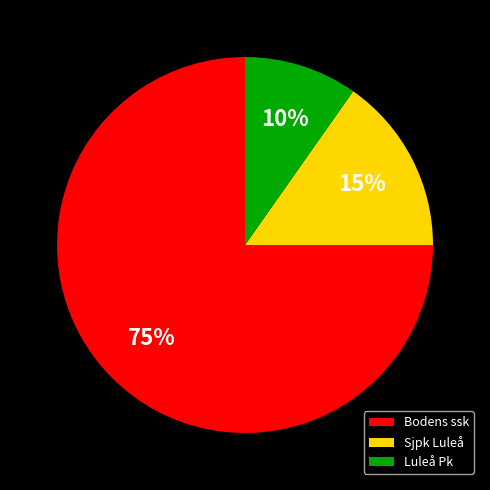

What percentage is the Sjpk Luleå slice, to the nearest percent?

15%